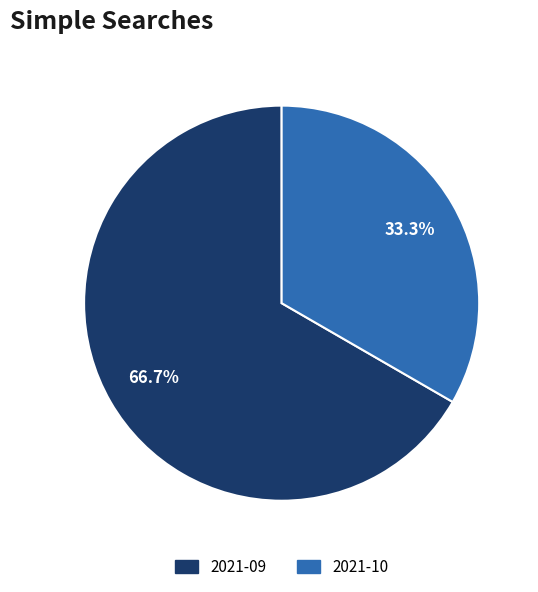

Approximately how many times larger is the value at 2021-09 compared to 2021-10?

2.0